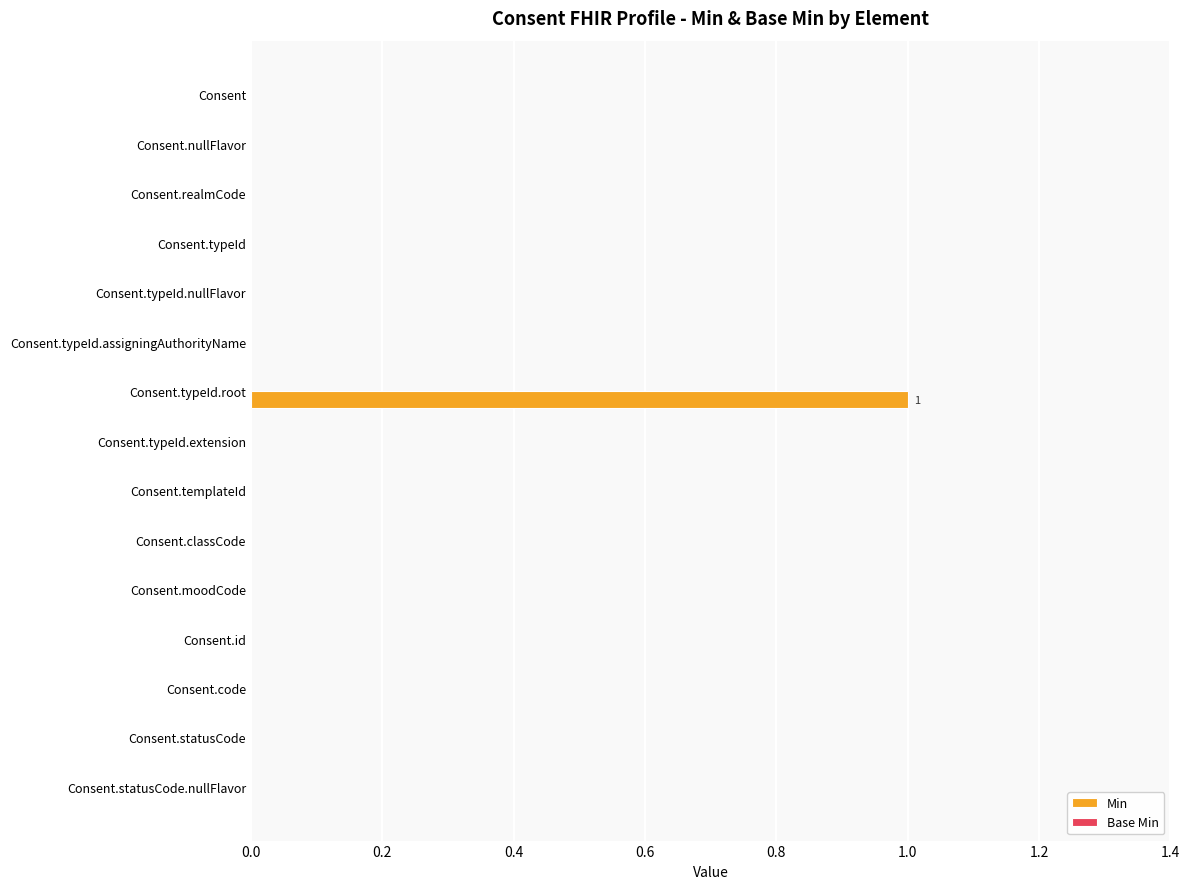

The value at Consent.id is 0. True or false?

True